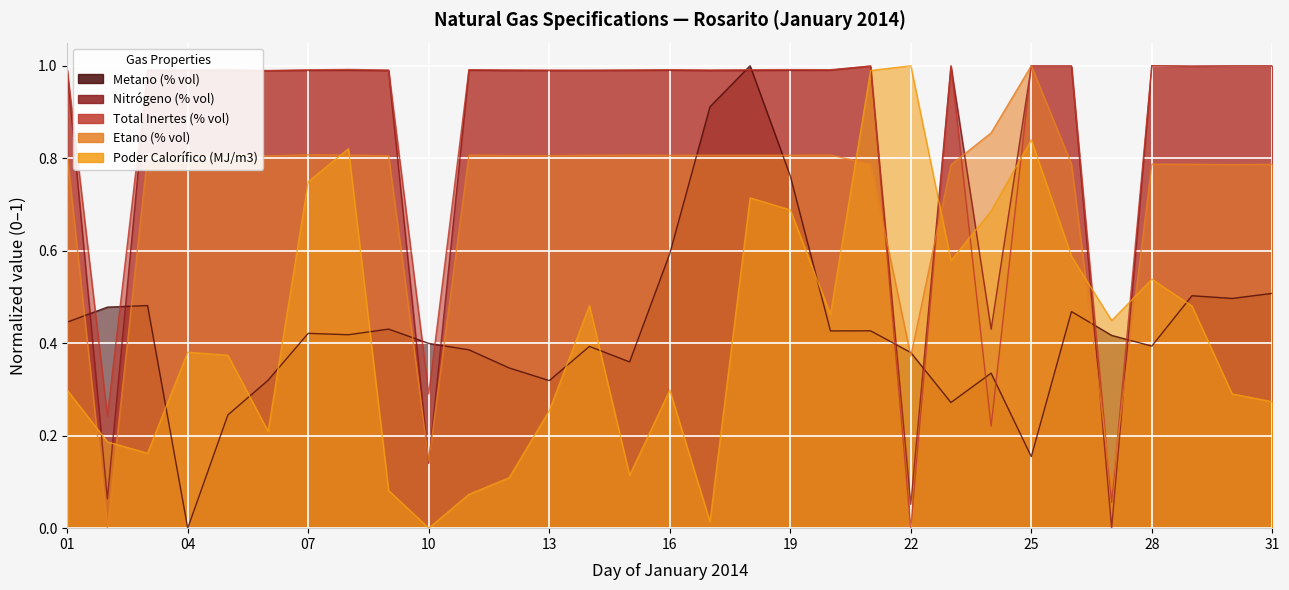

Reading left to right, list all the values displayed in this chart.

Metano (% vol): 0.4	0.5	0.5	0.0	0.2	0.3	0.4	0.4	0.4	0.4	0.4	0.3	0.3	0.4	0.4	0.6	0.9	1.0	0.8	0.4	0.4	0.4	0.3	0.3	0.2	0.5	0.4	0.4	0.5	0.5	0.5
Nitrógeno (% vol): 1.0	0.1	1.0	1.0	1.0	1.0	1.0	1.0	1.0	0.1	1.0	1.0	1.0	1.0	1.0	1.0	1.0	1.0	1.0	1.0	1.0	0.1	1.0	0.4	1.0	1.0	0.0	1.0	1.0	1.0	1.0
Total Inertes (% vol): 1.0	0.2	1.0	1.0	1.0	1.0	1.0	1.0	1.0	0.3	1.0	1.0	1.0	1.0	1.0	1.0	1.0	1.0	1.0	1.0	1.0	0.0	1.0	0.2	1.0	1.0	0.1	1.0	1.0	1.0	1.0
Etano (% vol): 0.8	0.0	0.8	0.8	0.8	0.8	0.8	0.8	0.8	0.1	0.8	0.8	0.8	0.8	0.8	0.8	0.8	0.8	0.8	0.8	0.8	0.4	0.8	0.9	1.0	0.8	0.1	0.8	0.8	0.8	0.8
Poder Calorífico (MJ/m3): 0.3	0.2	0.2	0.4	0.4	0.2	0.7	0.8	0.1	0.0	0.1	0.1	0.3	0.5	0.1	0.3	0.0	0.7	0.7	0.5	1.0	1.0	0.6	0.7	0.8	0.6	0.4	0.5	0.5	0.3	0.3